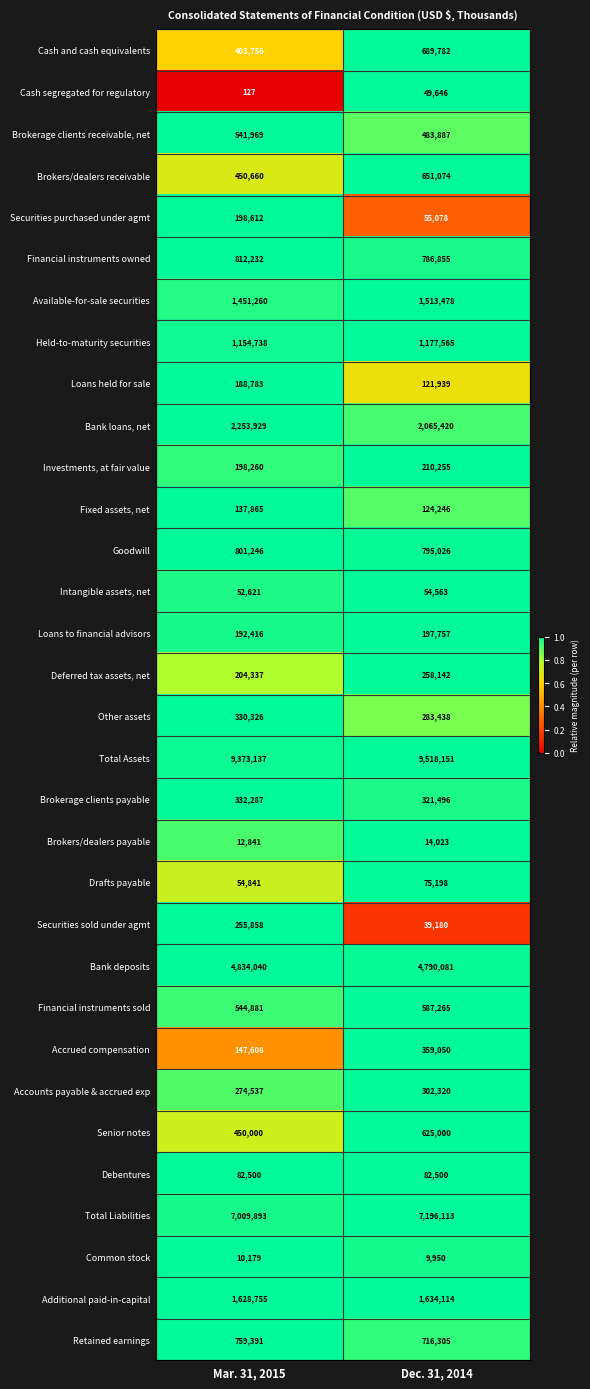

At which category is the sum across all series the highest?

Dec. 31, 2014